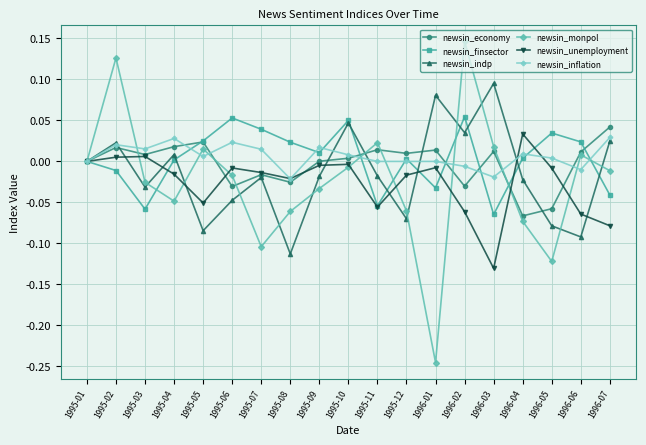

How many data points does each series have?

19